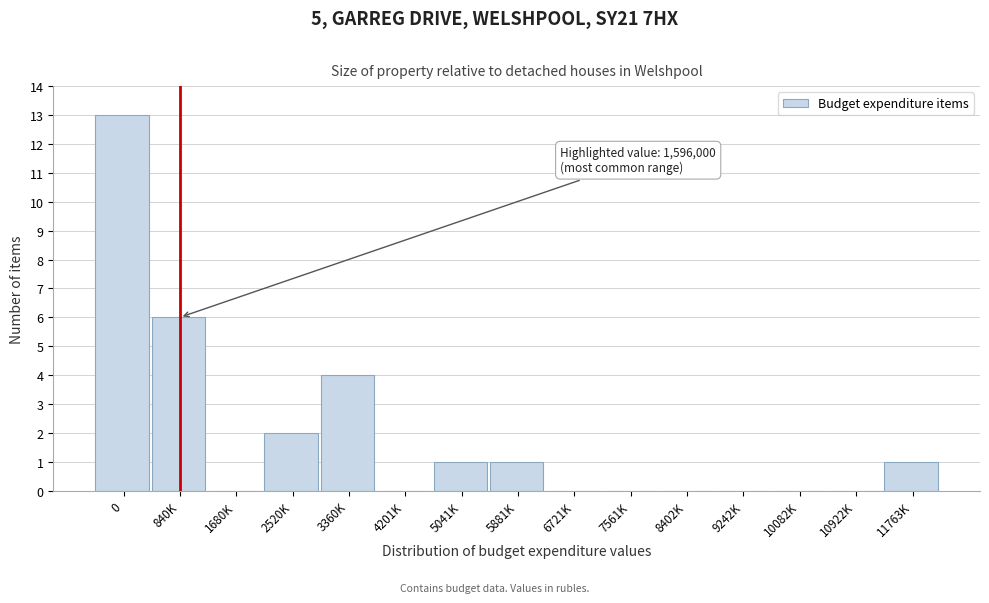

Reading left to right, transcribe all the data shown in this chart.

0=13	840K=6	1680K=0	2520K=2	3360K=4	4201K=0	5041K=1	5881K=1	6721K=0	7561K=0	8402K=0	9242K=0	10082K=0	10922K=0	11763K=1